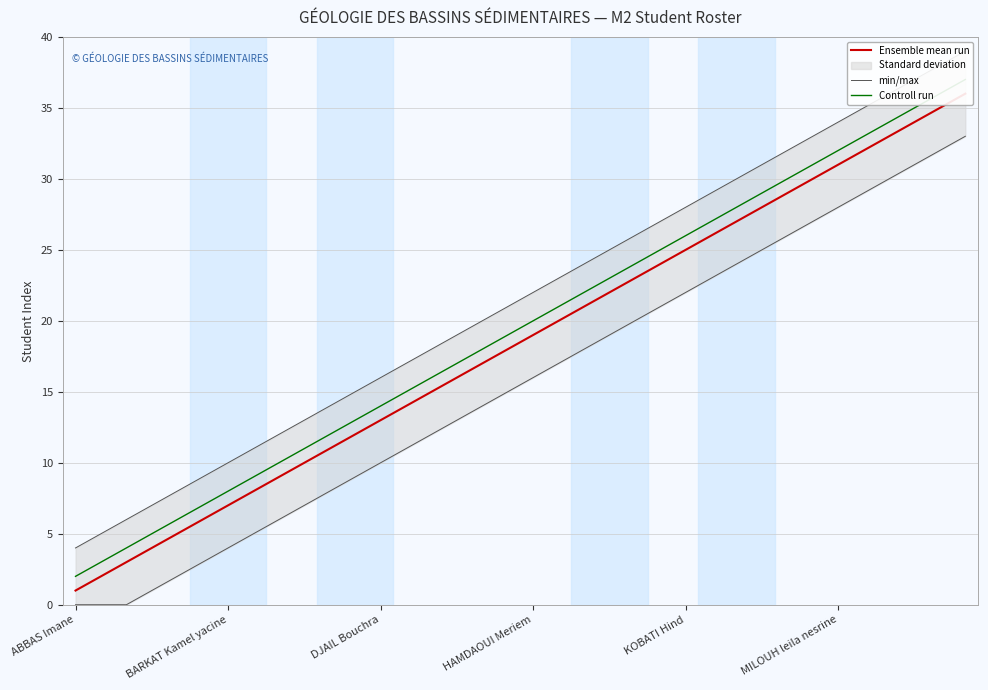

What is the minimum value shown in the chart?

1